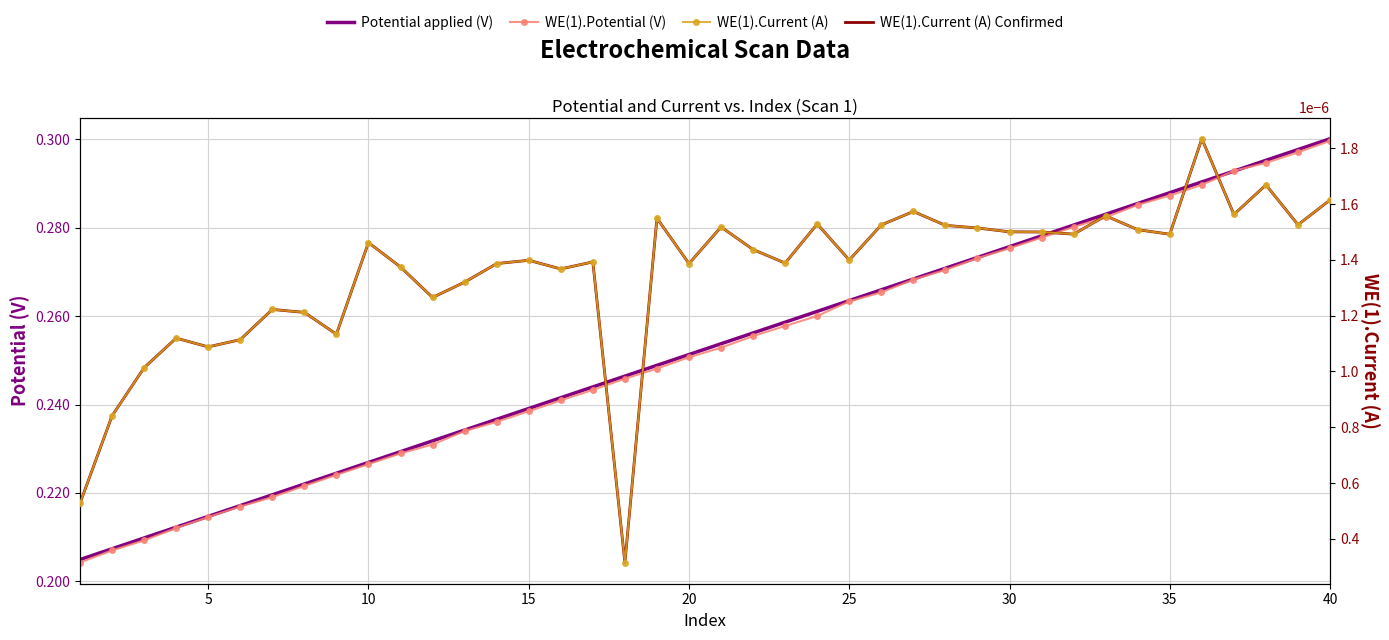

True or false: WE(1).Current (A) and Potential applied (V) intersect in this chart.

False